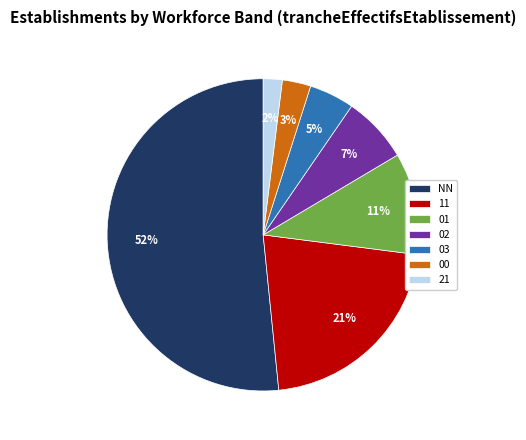

Which category has the biggest portion of the pie?

NN